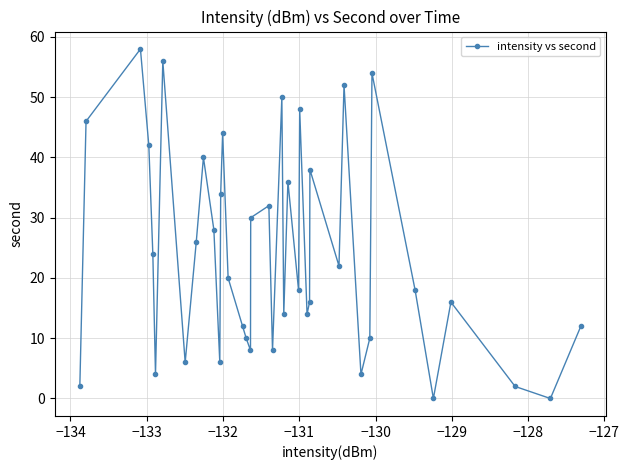

What is the sum of all values?

960